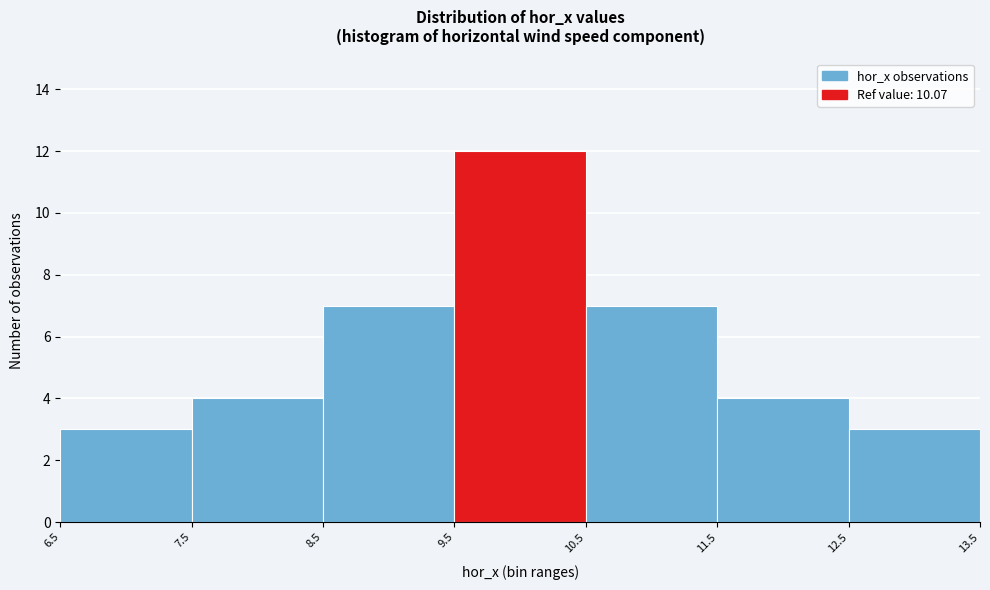

Reading left to right, transcribe this chart: for each bar, give the range it covers on the x-axis and its height. The values are not printed on the chart, so give them approximately, as read against the axis.

6.5 to 7.5: 3
7.5 to 8.5: 4
8.5 to 9.5: 7
9.5 to 10.5: 12
10.5 to 11.5: 7
11.5 to 12.5: 4
12.5 to 13.5: 3